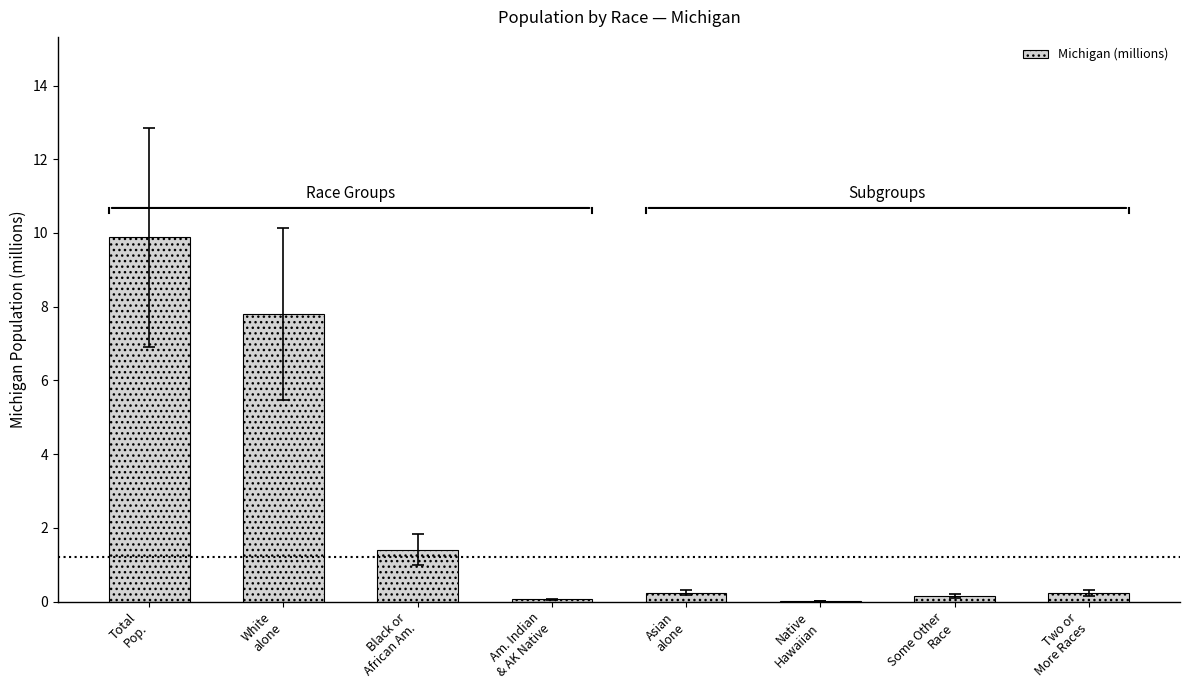

What is the sum of all values?

19.8